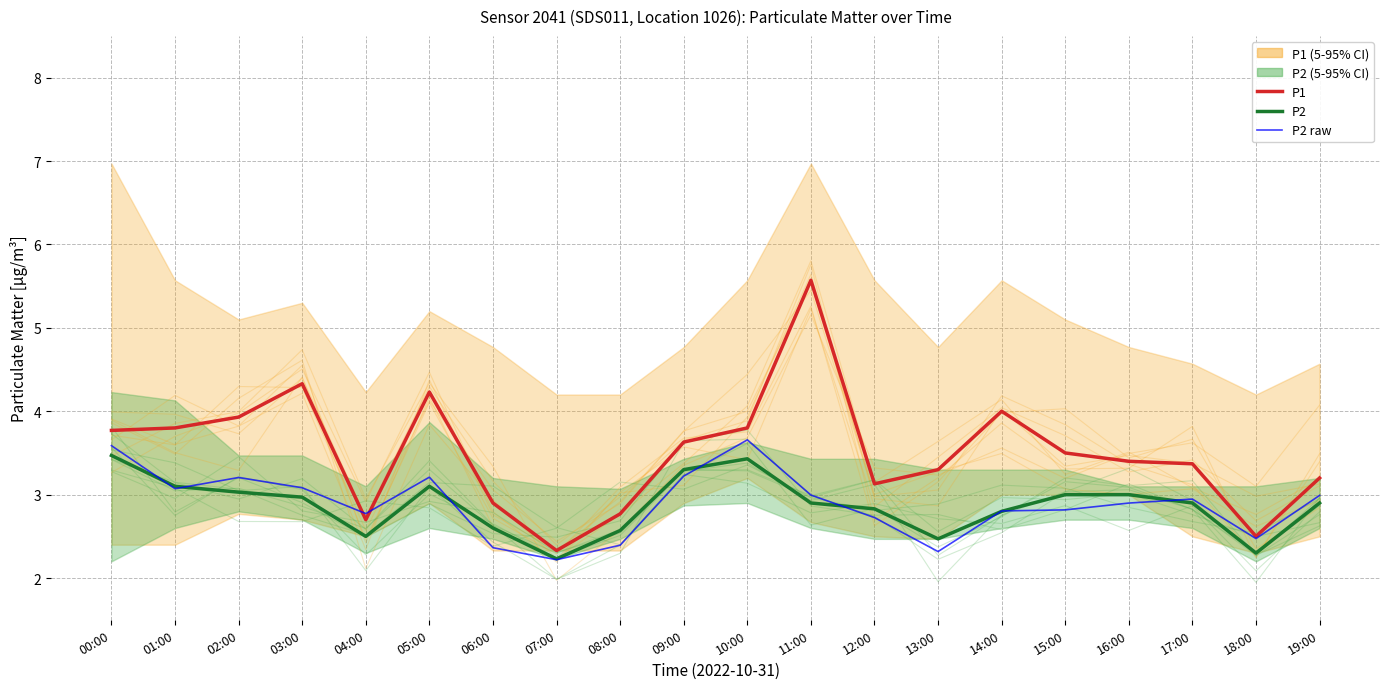

What is the maximum value for P2?

3.5